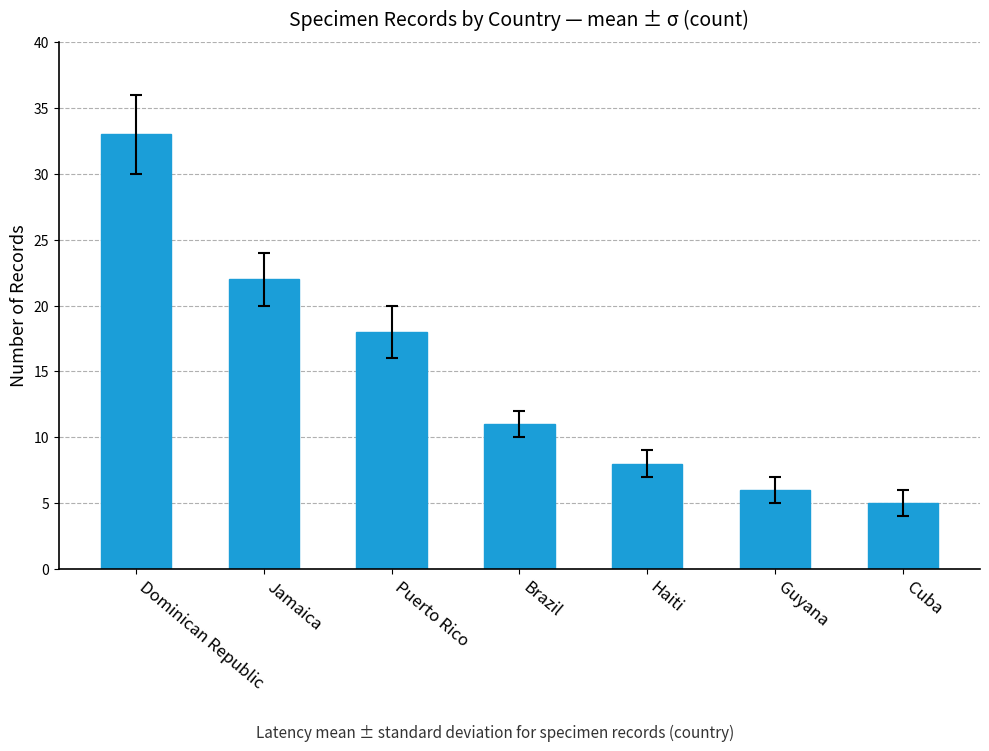

Approximately how many times larger is the value at Brazil compared to Puerto Rico?

0.6